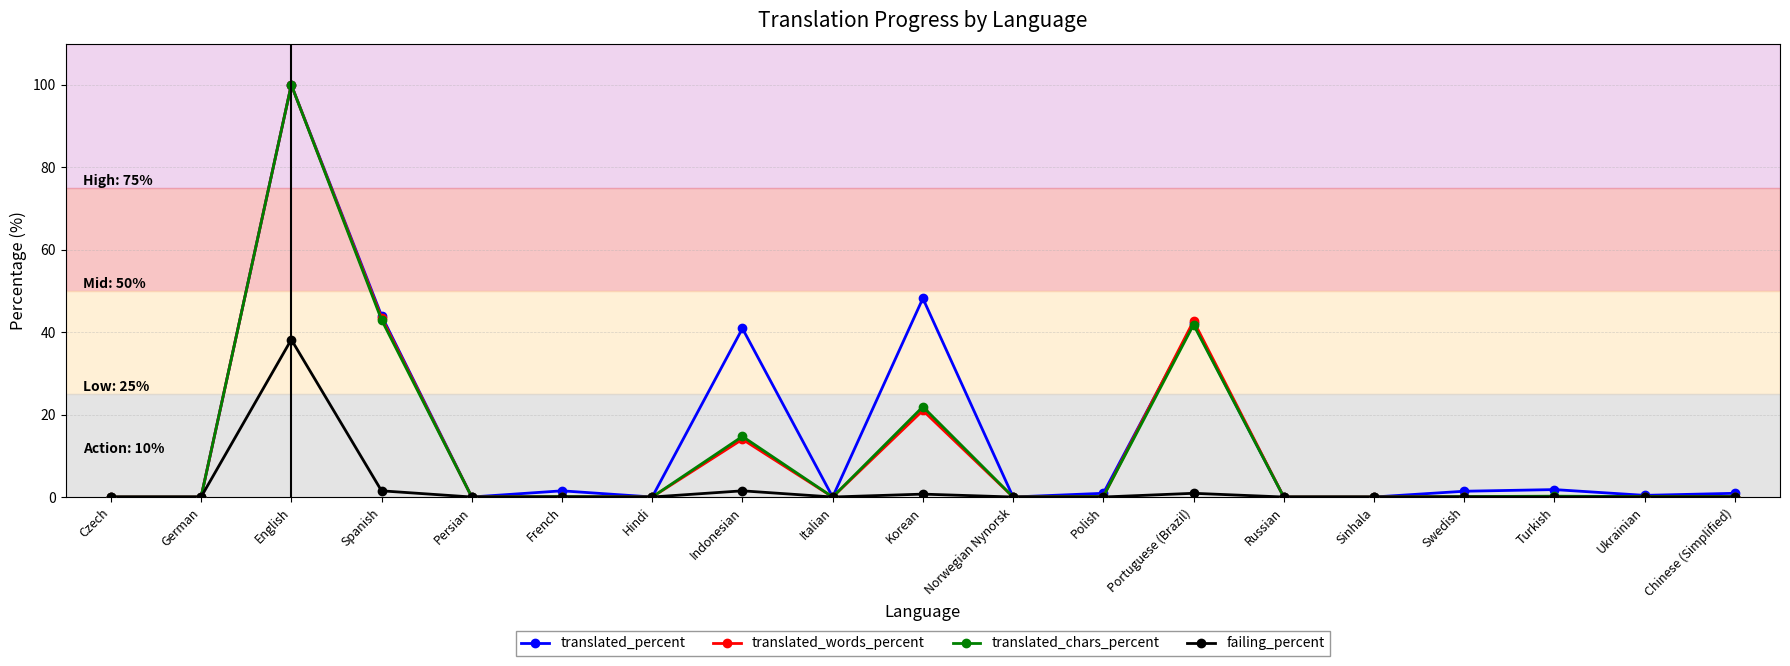

What is the label of the 9th point from the right?

Norwegian Nynorsk